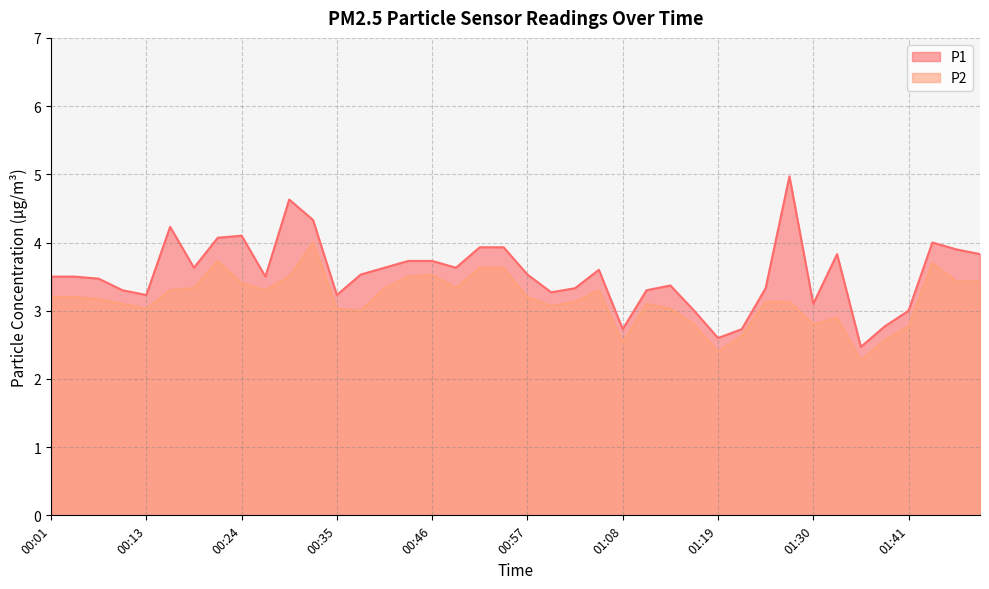

Rank the series by their maximum value, from highest to lowest.

P1, P2